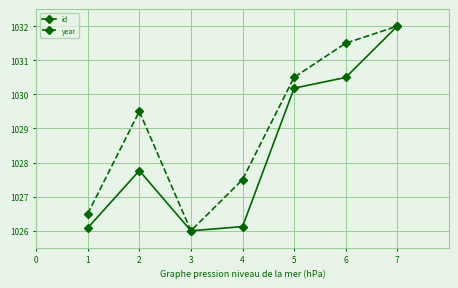

What is the sum of the year values at 4 and 6?

2059.0